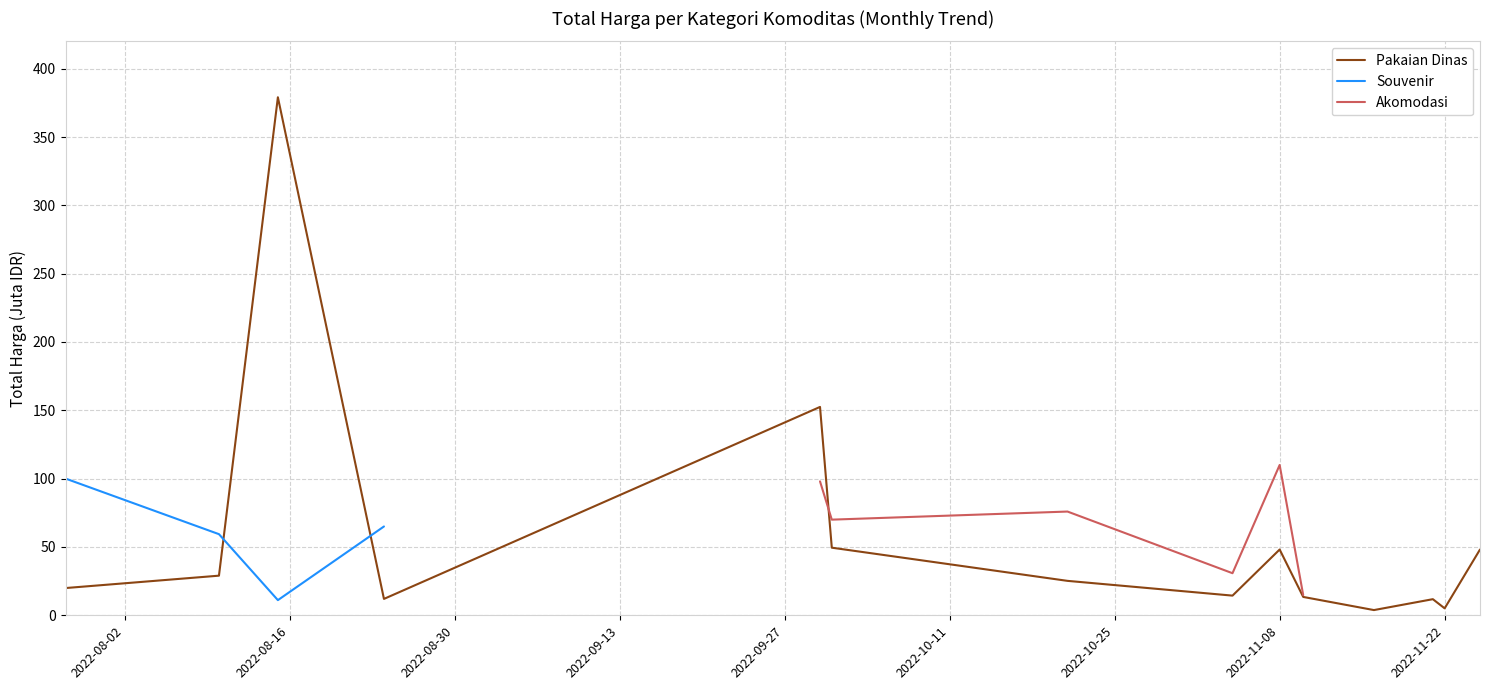

How many positive values does the Akomodasi series have?

6